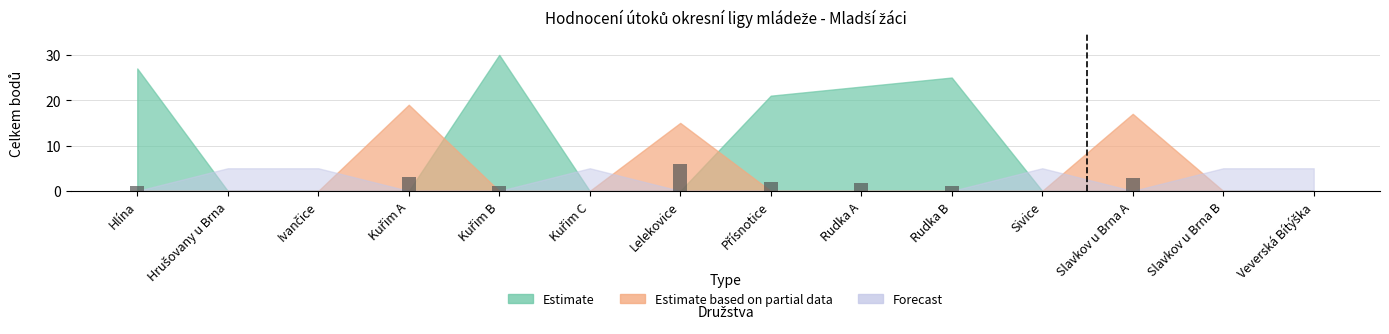

Which category has the highest value across all series?

Lelekovice